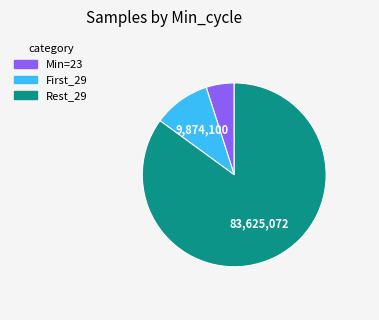

Do Rest_29 and Min=23 together represent more than half of the pie?

Yes